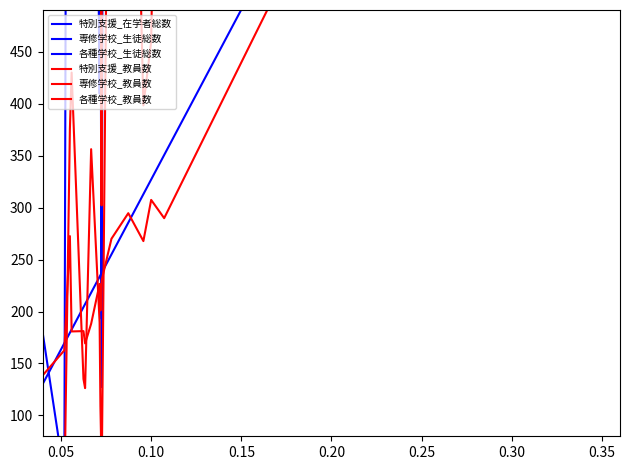

Is the value of 特別支援_教員数 at 16 greater than the value of 特別支援_在学者総数 at 0.00?

Yes